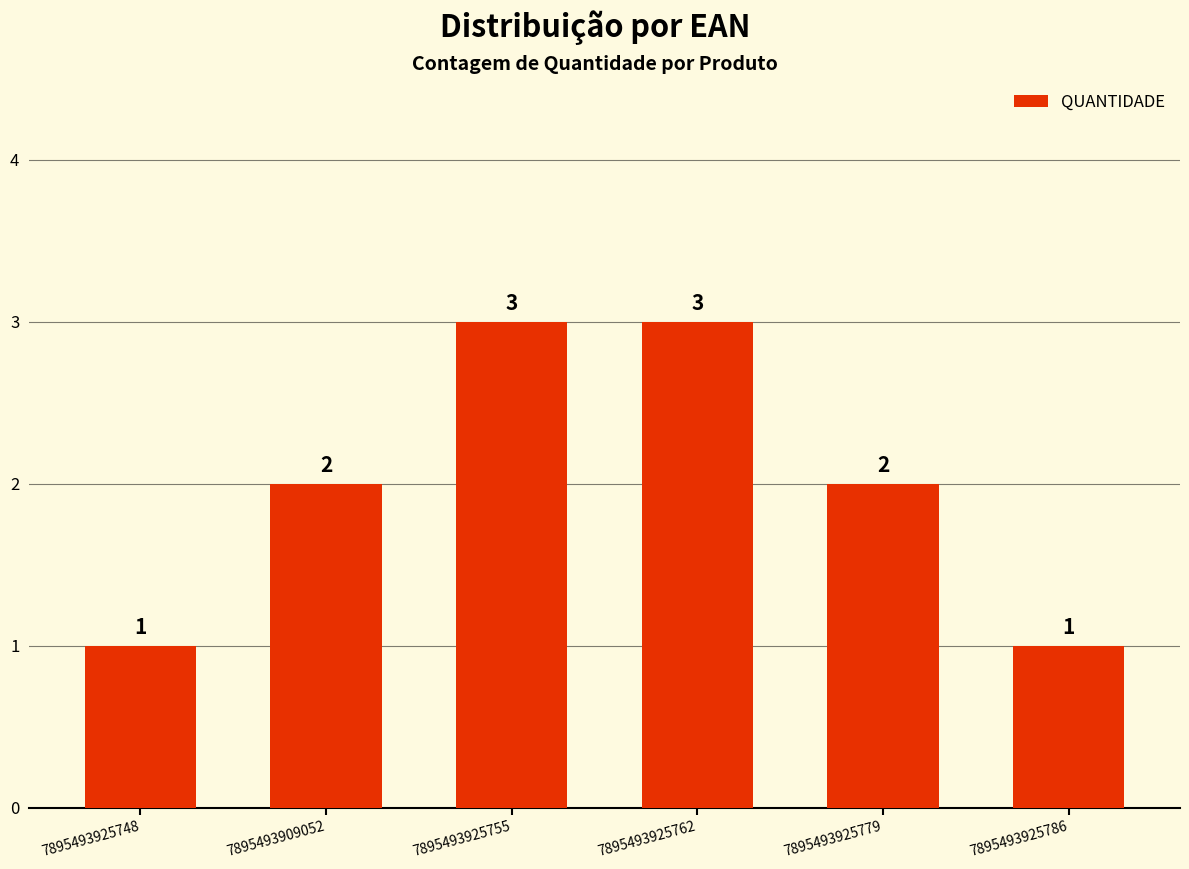

What is the difference between the maximum and minimum values?

2